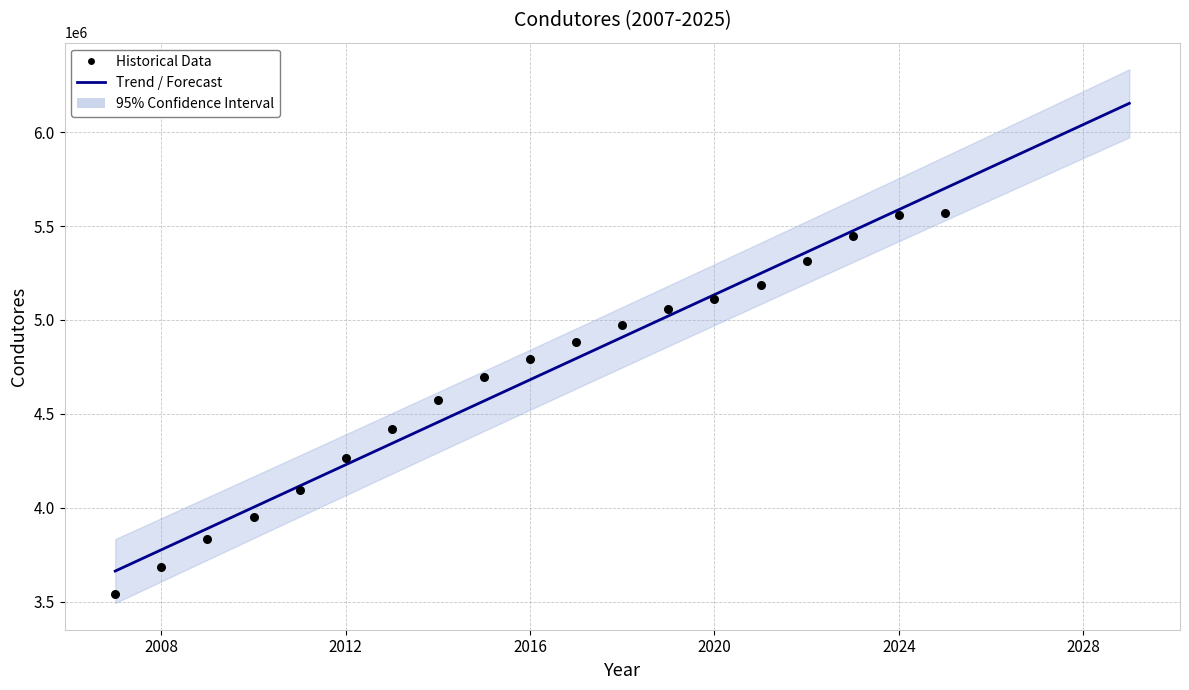

What is the change in value from 2009 to 2011?

+262737